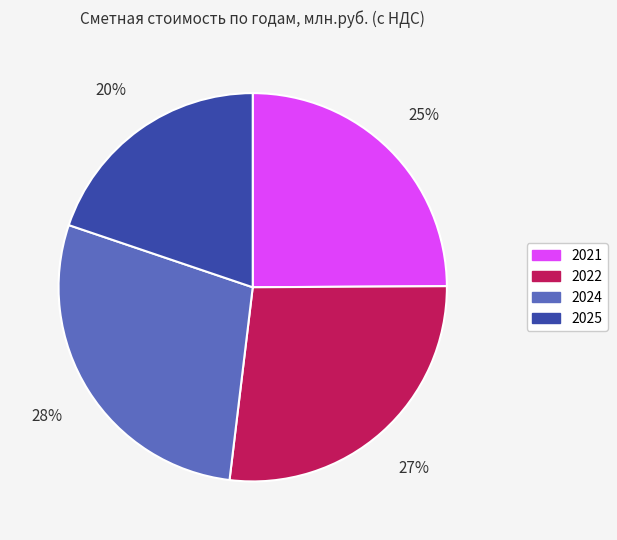

Does any single category account for the majority?

No